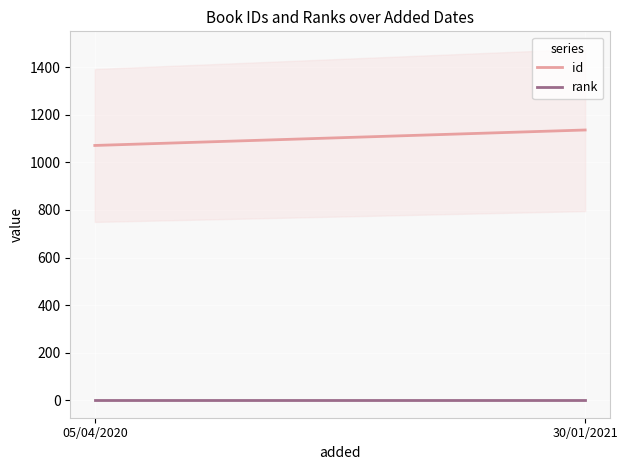

How many series are shown in this chart?

2